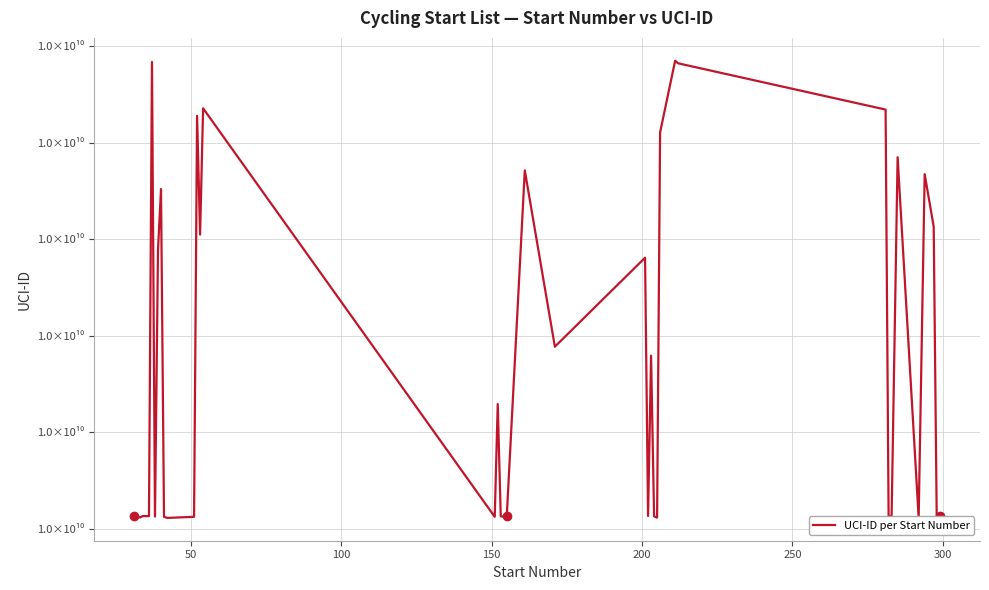

At which label does the data first exceed 10022661608?

50